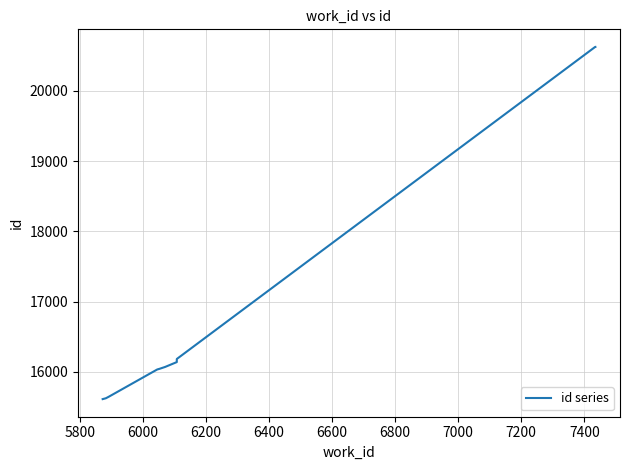

What is the difference between the values at 5800 and 6000?

21